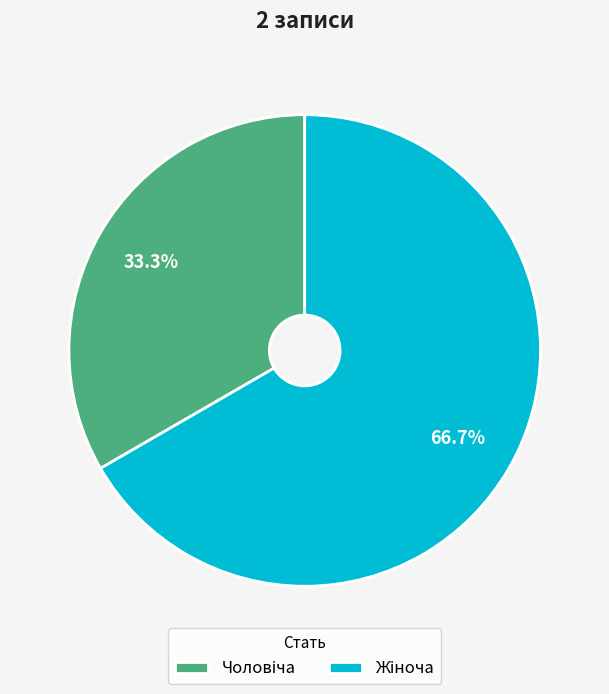

Is there any slice that represents more than half of the pie?

Yes